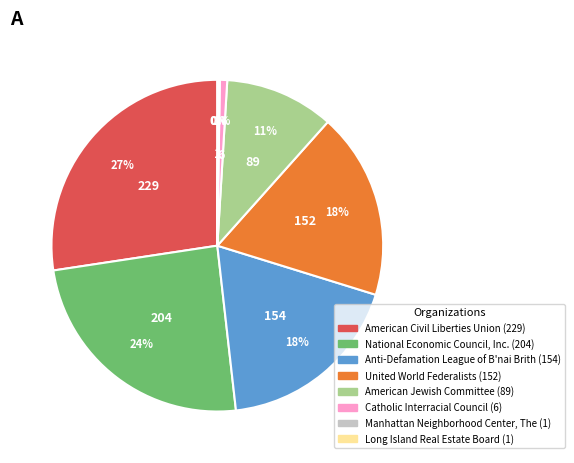

The Catholic Interracial Council slice represents 11% of the pie. True or false?

False